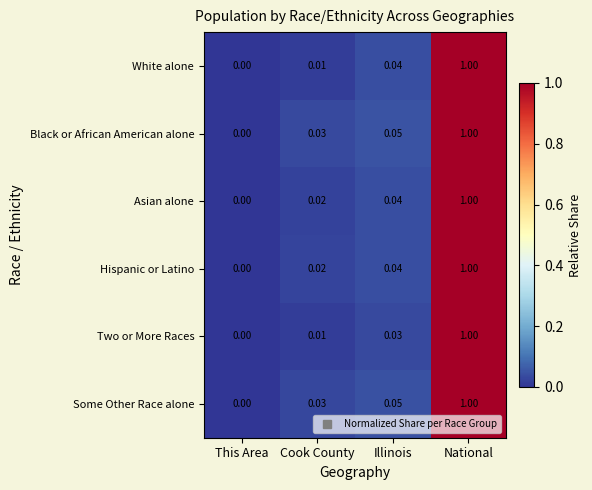

Where is White alone nearest to the value 0?

This Area